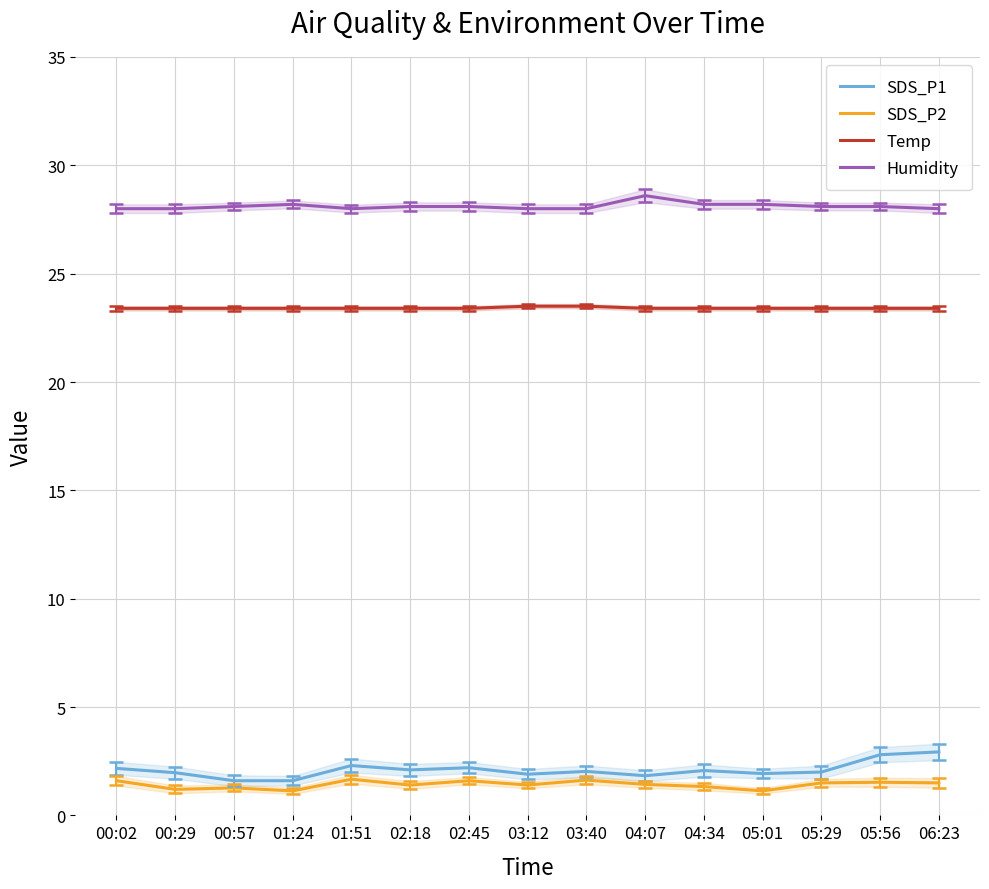

Reading left to right, transcribe all the data shown in this chart.

SDS_P1: 2.2	2.0	1.6	1.6	2.3	2.1	2.2	1.9	2.0	1.8	2.1	1.9	2.0	2.8	2.9
SDS_P2: 1.6	1.2	1.3	1.1	1.7	1.4	1.6	1.4	1.6	1.4	1.3	1.1	1.5	1.5	1.5
Temp: 23.4	23.4	23.4	23.4	23.4	23.4	23.4	23.5	23.5	23.4	23.4	23.4	23.4	23.4	23.4
Humidity: 28.0	28.0	28.1	28.2	28.0	28.1	28.1	28.0	28.0	28.6	28.2	28.2	28.1	28.1	28.0